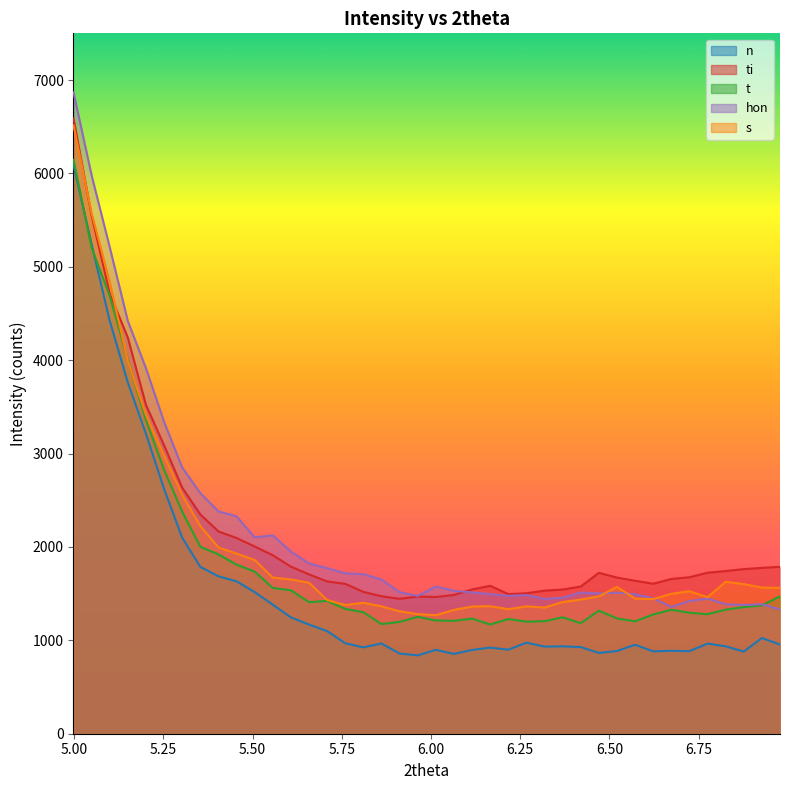

What is the highest value of the hon series?

6868